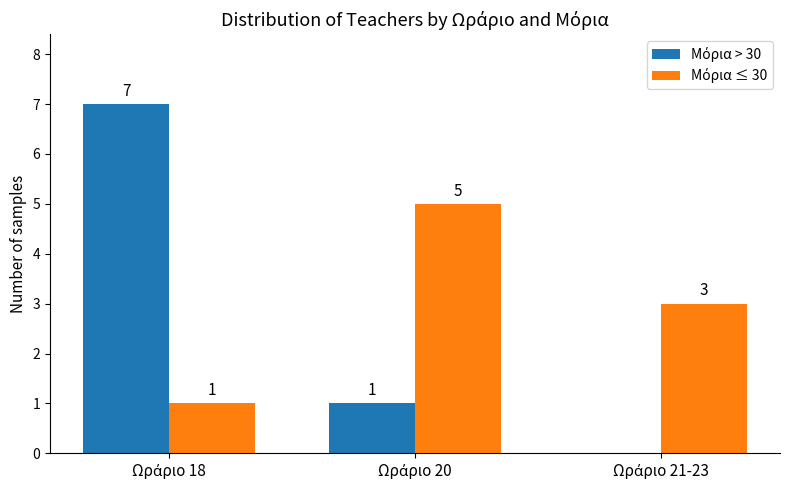

Are the bars horizontal?

No